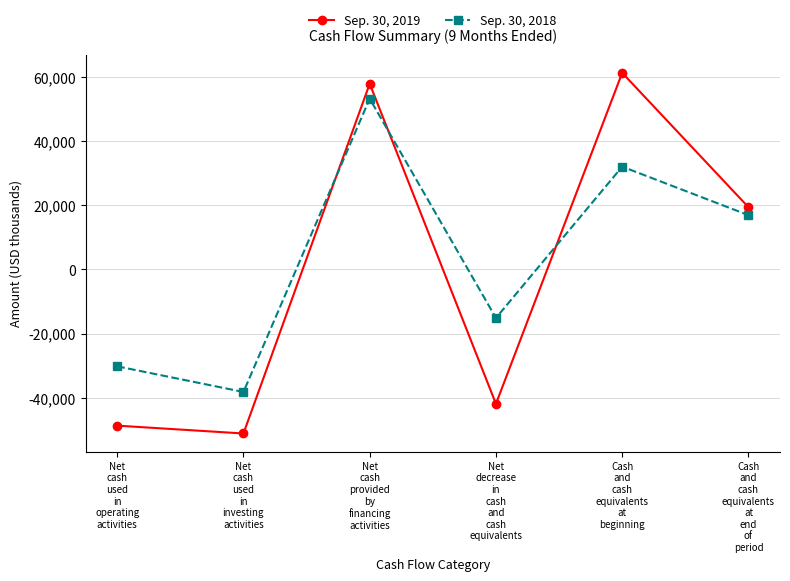

Does the chart display data point markers on the line(s)?

Yes